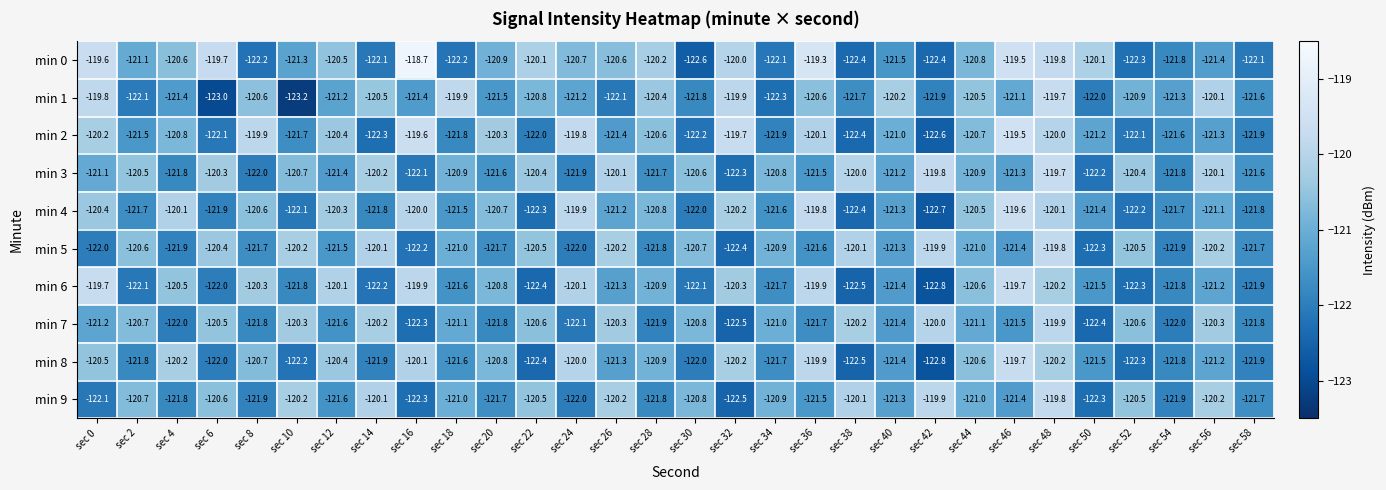

What value does the min 5 series have at sec 8?

-121.7